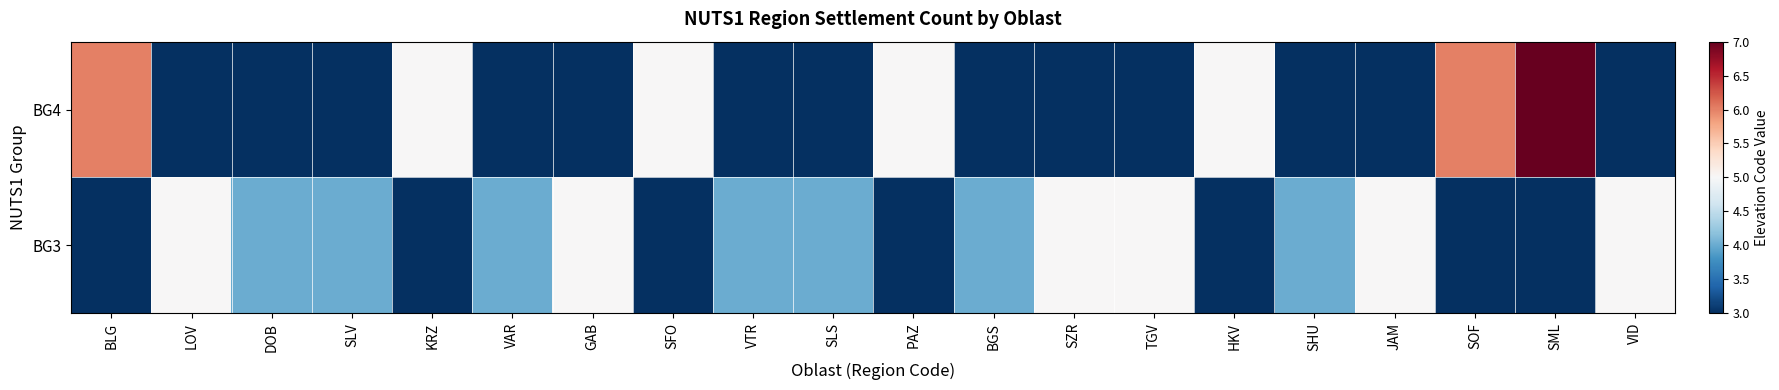

What is the minimum value shown in the chart?

3